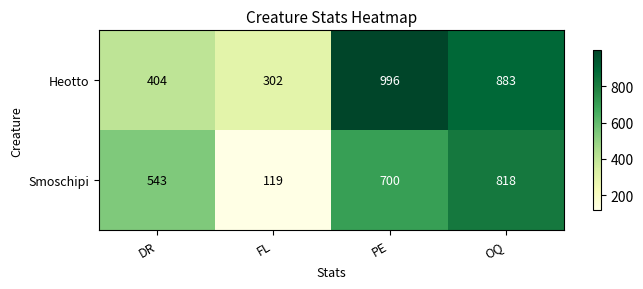

The value of Heotto at FL is 204. True or false?

False